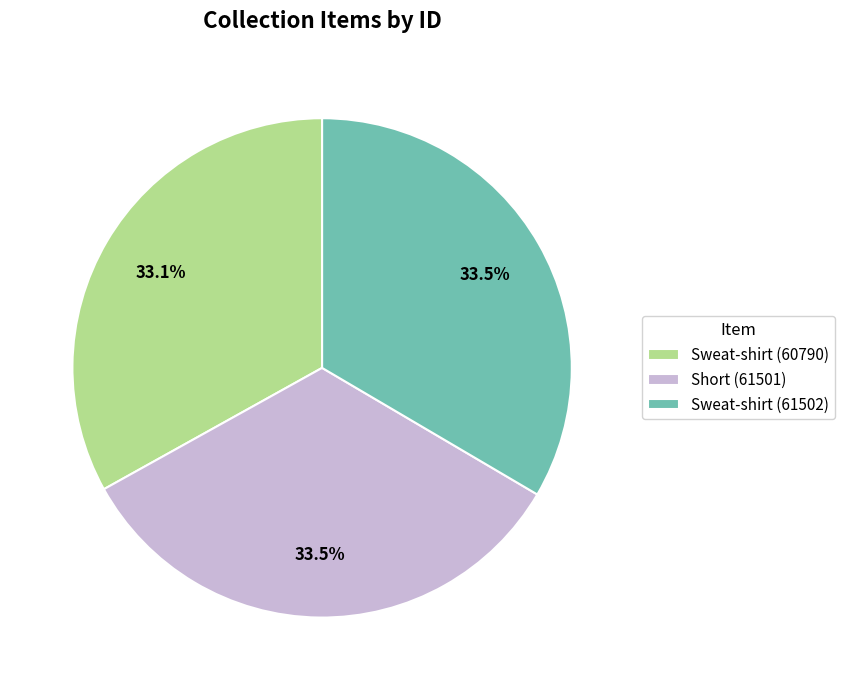

Does Short (61501) account for over 50% of the chart?

No